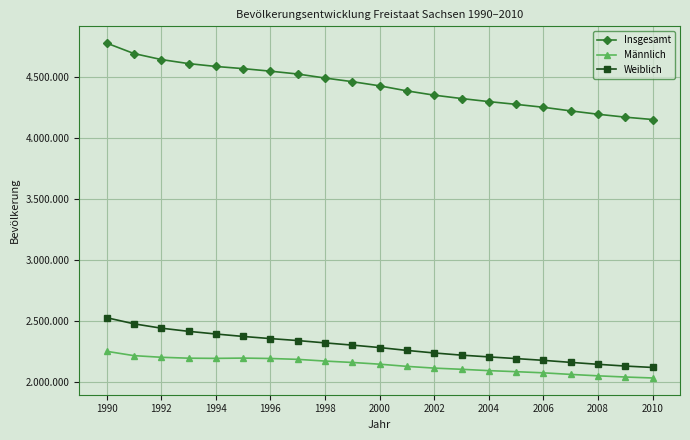

What are all the series names shown in the legend?

Insgesamt, Männlich, Weiblich